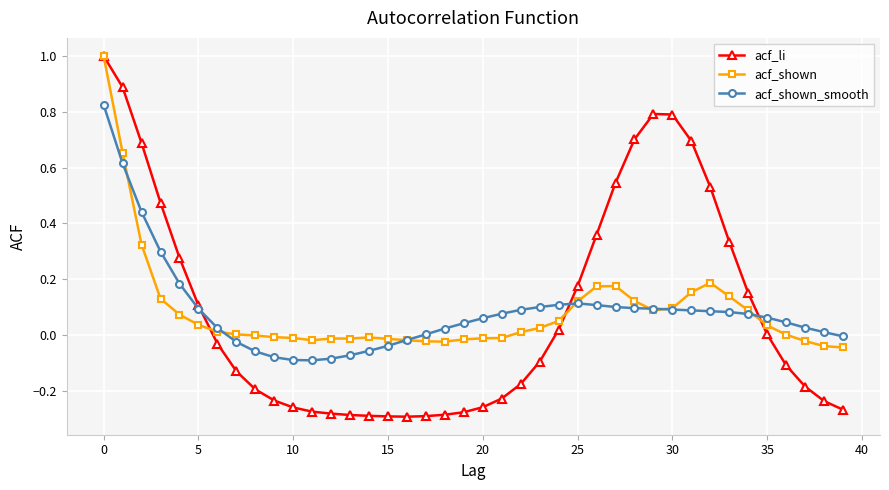

Which series has the largest range (max minus min)?

acf_li